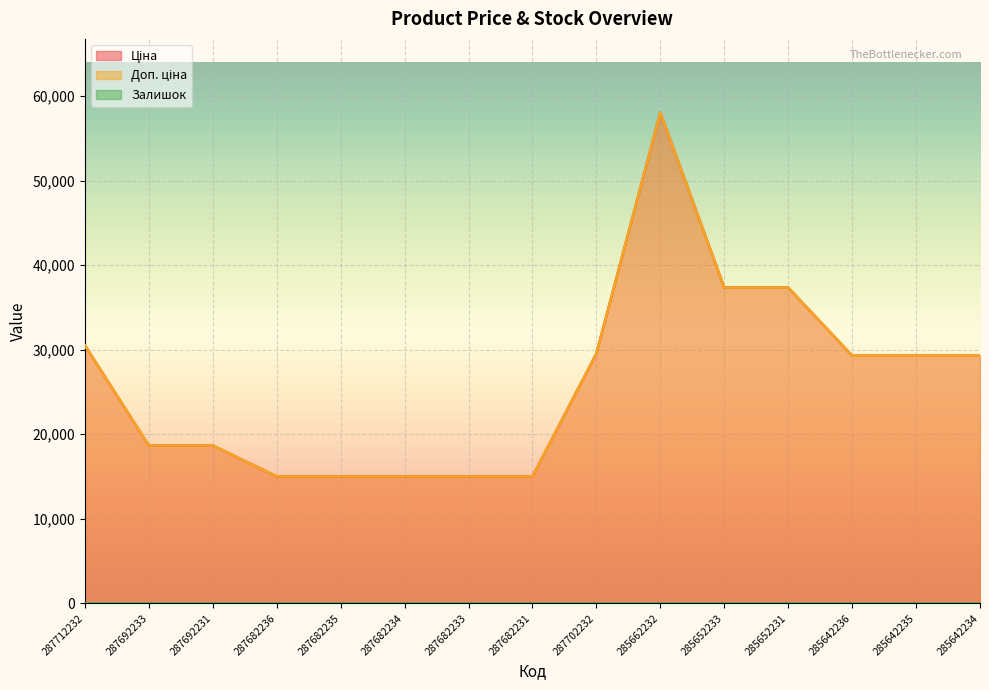

What is the spread (max minus min) of values at 285652231?

37321.0